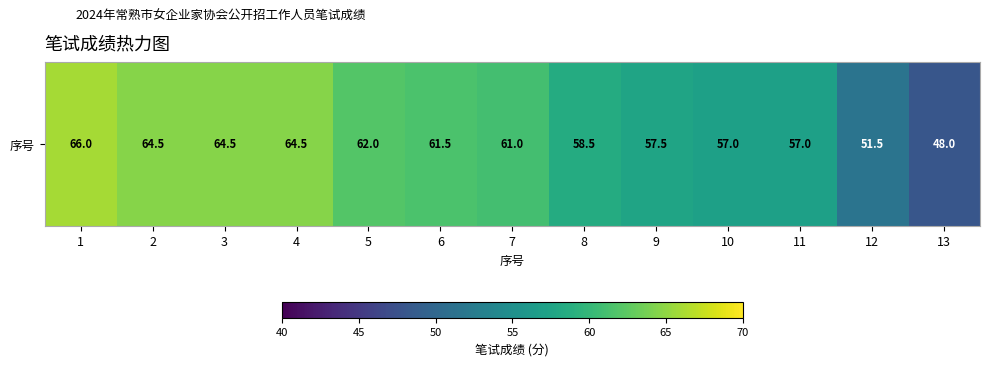

List the labels in order of value, largest first.

1, 2, 3, 4, 5, 6, 7, 8, 9, 10, 11, 12, 13